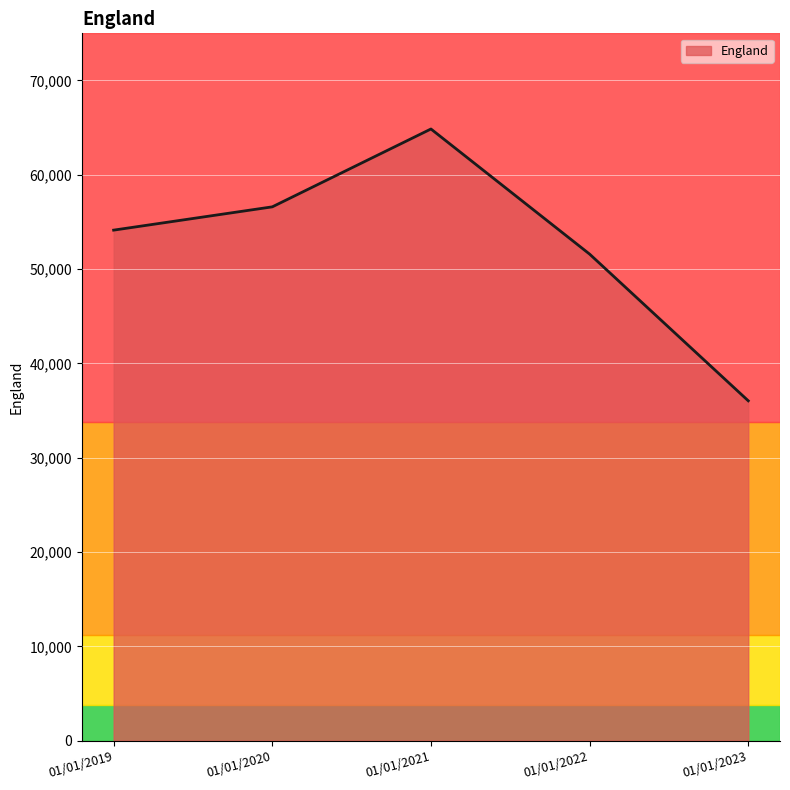

Rank the categories by value from lowest to highest.

01/01/2023, 01/01/2022, 01/01/2019, 01/01/2020, 01/01/2021